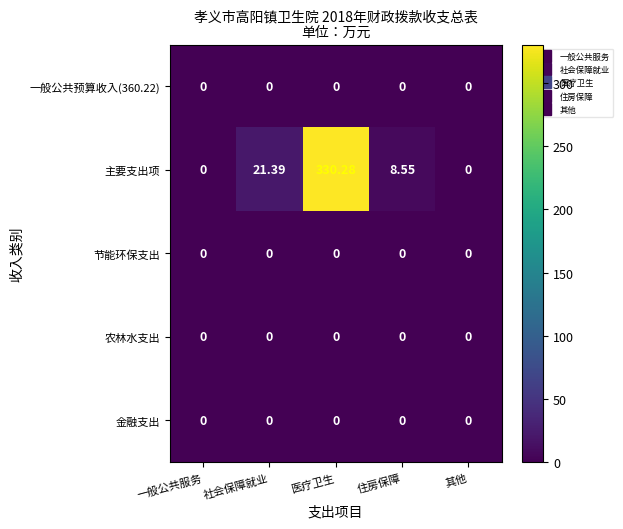

At which category is the sum across all series the highest?

医疗卫生